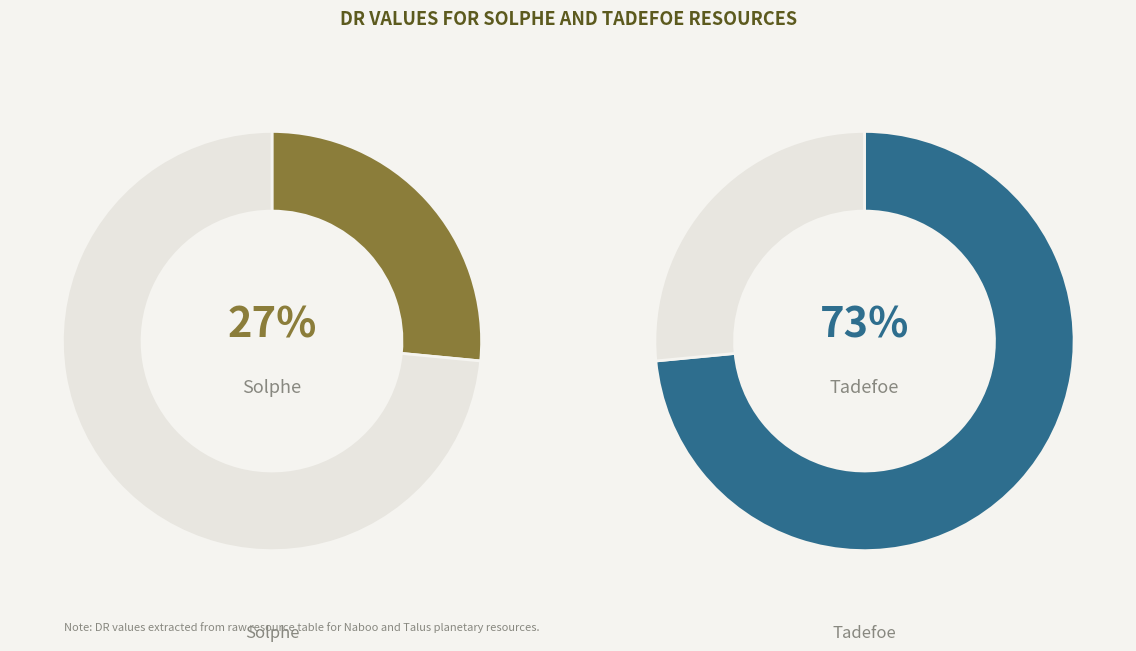

Which category accounts for the majority?

Tadefoe